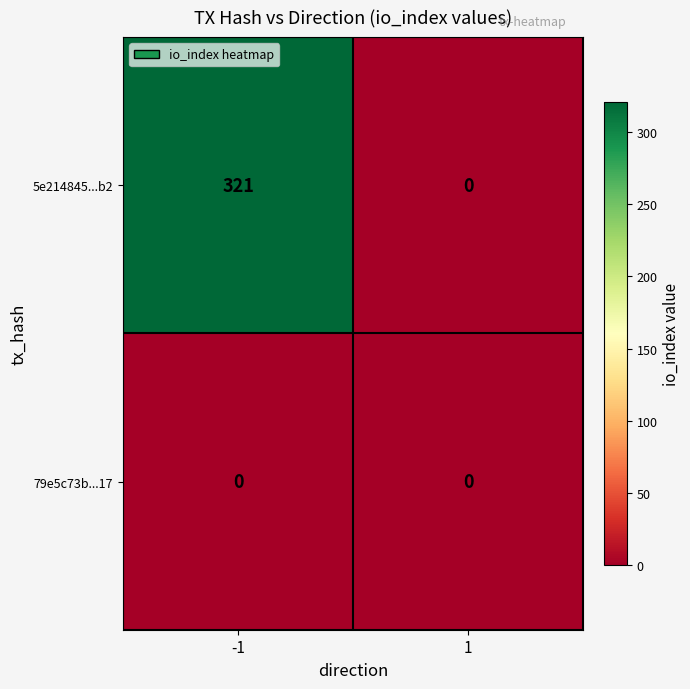

The 5e214845...b2 series shows 172 at 1. True or false?

False